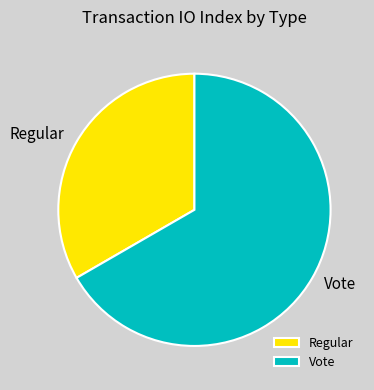

What is the largest slice in the pie chart?

Vote